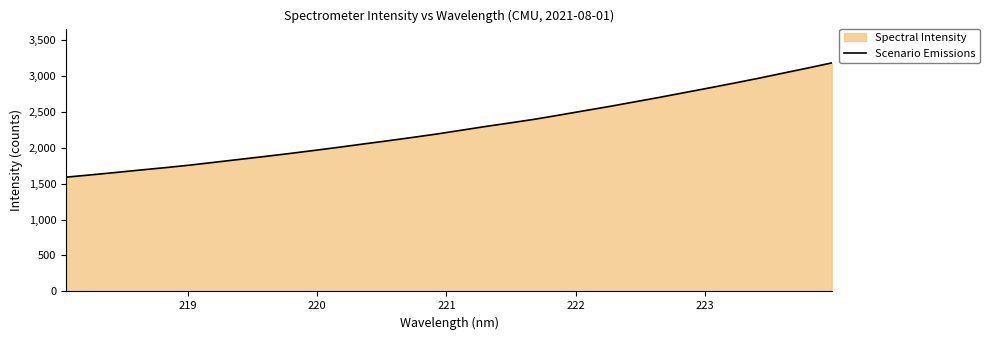

What is the difference between the maximum and minimum values?

1588.6